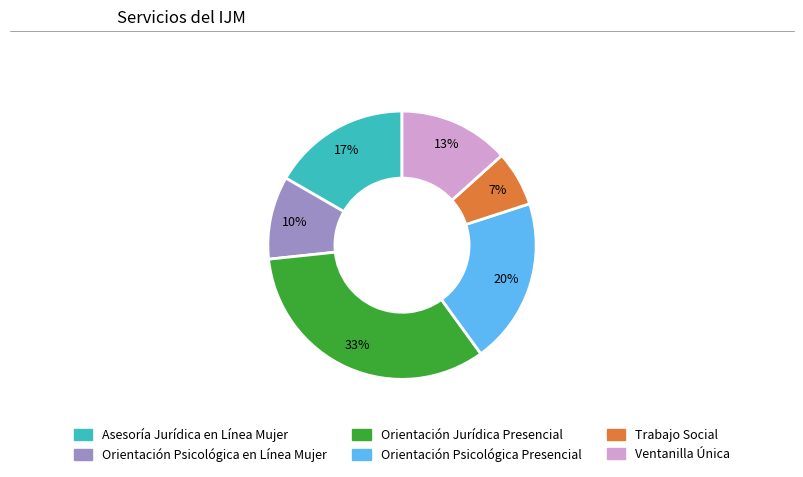

Is there any slice that represents more than half of the pie?

No